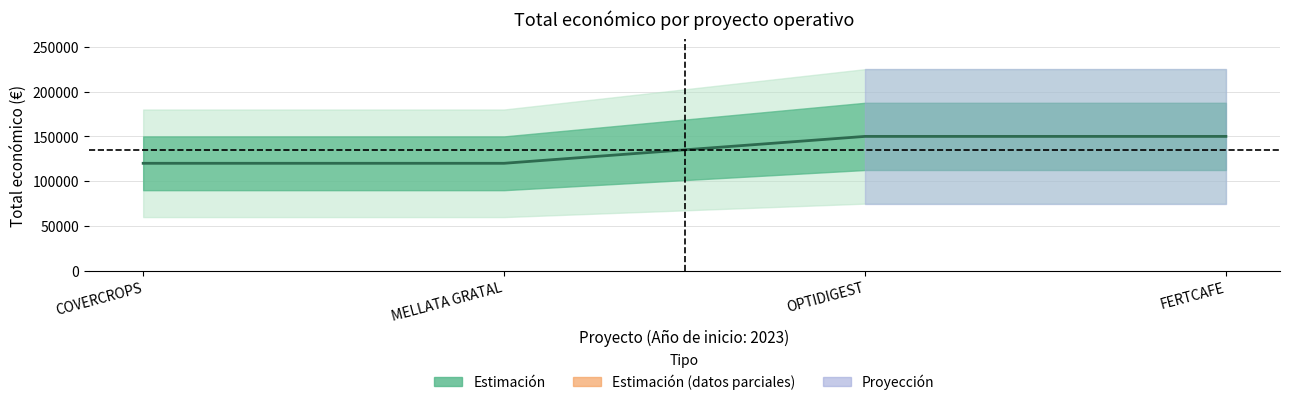

What is the difference between the maximum and minimum values?

30000